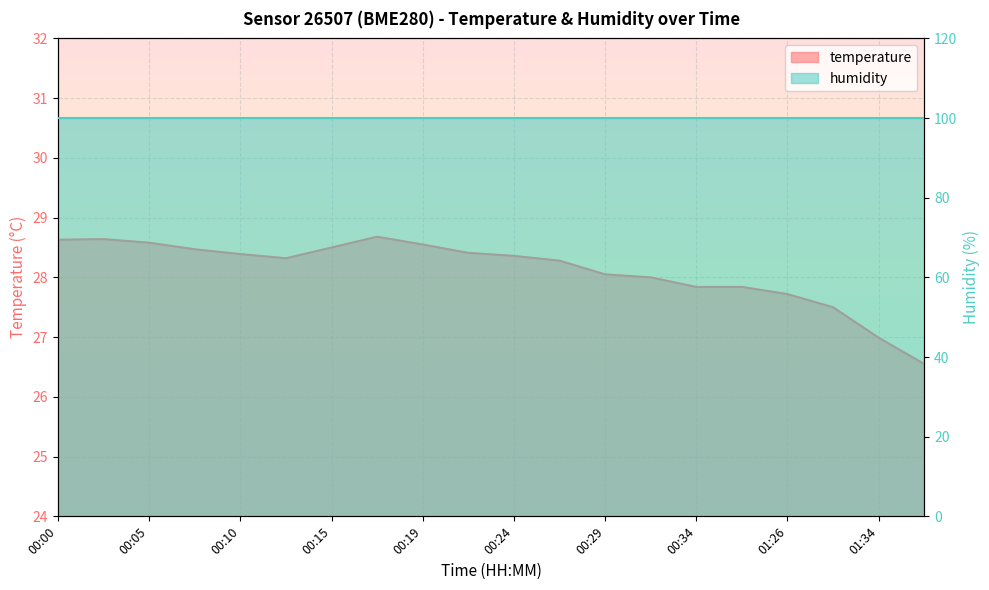

Reading left to right, list all the values displayed in this chart.

28.6	28.6	28.6	28.5	28.4	28.3	28.5	28.7	28.6	28.4	28.4	28.3	28.1	28.0	27.8	27.8	27.7	27.5	27.0	26.6